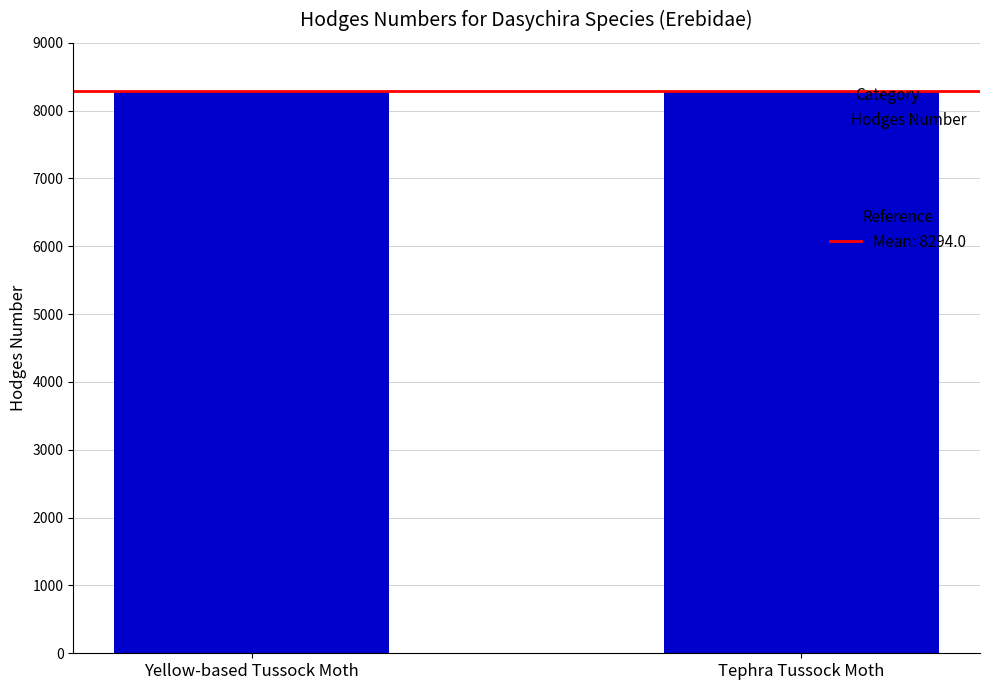

Approximately how many times larger is the value at Yellow-based Tussock Moth compared to Tephra Tussock Moth?

1.0